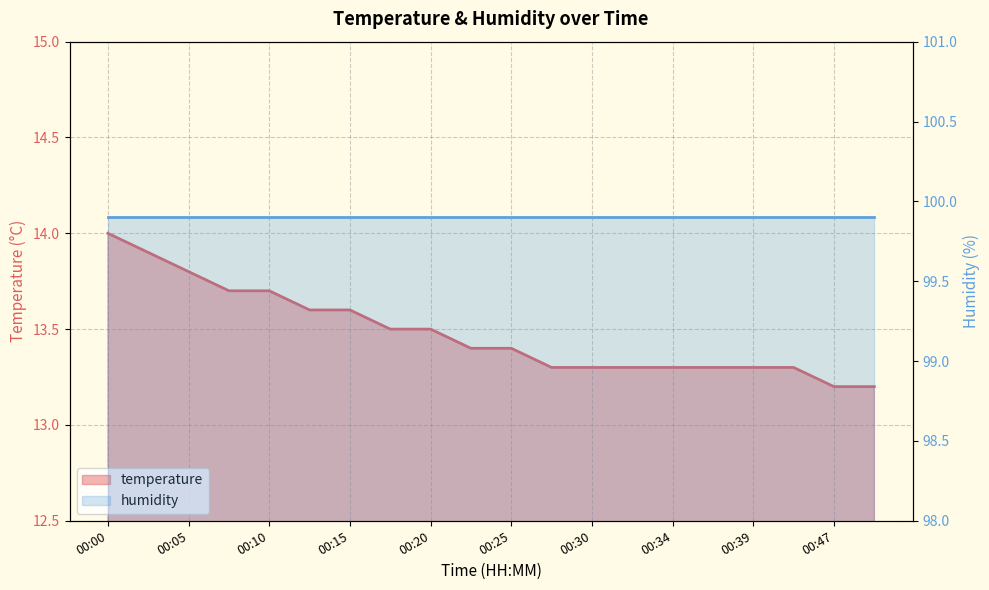

Which label corresponds to the largest value in the chart?

00:00